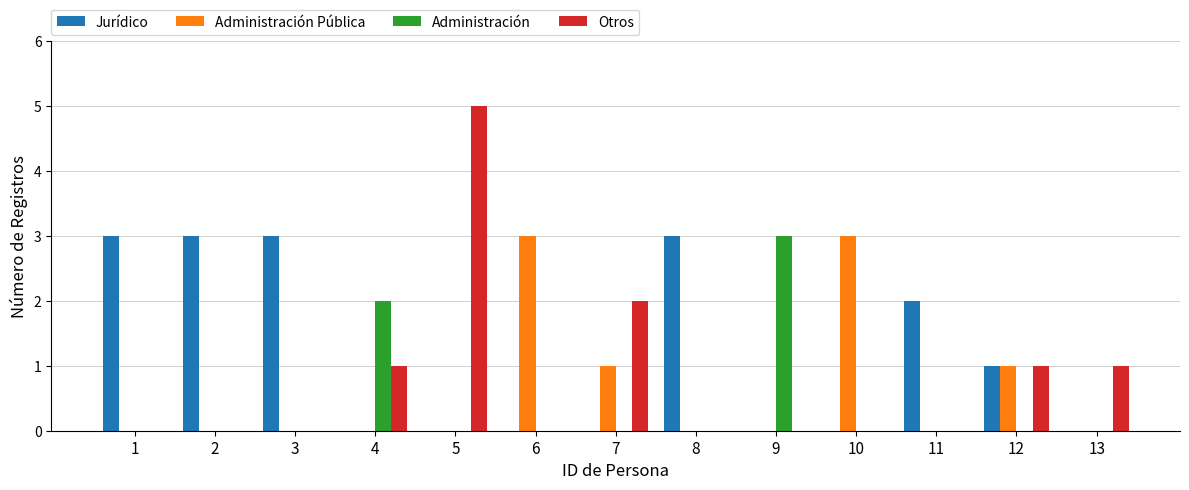

Reading right to left, list all the values displayed in this chart.

Jurídico: 13=0	12=1	11=2	10=0	9=0	8=3	7=0	6=0	5=0	4=0	3=3	2=3	1=3
Administración Pública: 13=0	12=1	11=0	10=3	9=0	8=0	7=1	6=3	5=0	4=0	3=0	2=0	1=0
Administración: 13=0	12=0	11=0	10=0	9=3	8=0	7=0	6=0	5=0	4=2	3=0	2=0	1=0
Otros: 13=1	12=1	11=0	10=0	9=0	8=0	7=2	6=0	5=5	4=1	3=0	2=0	1=0